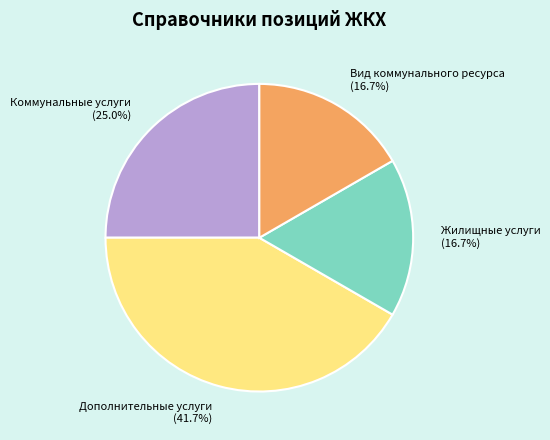

Approximately how many times larger is the value at Коммунальные услуги compared to Жилищные услуги?

1.5